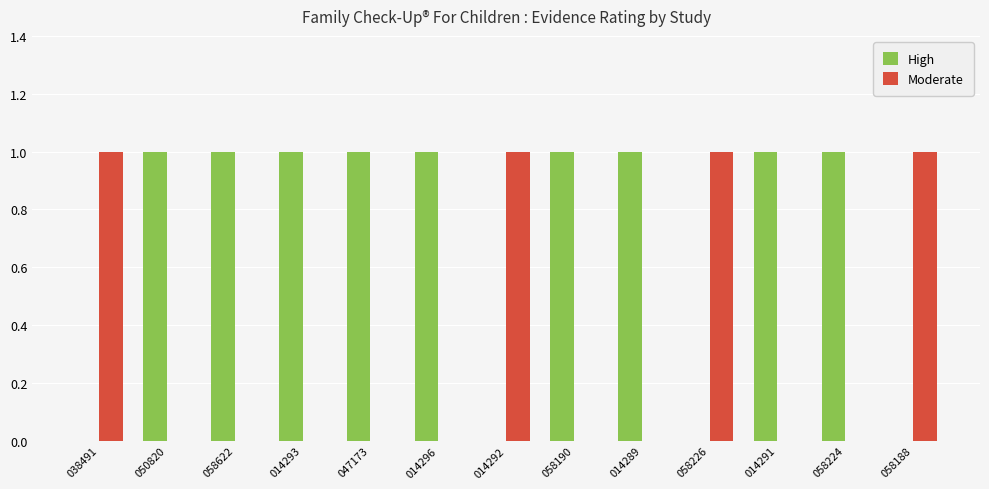

Which series has the largest total across all categories?

High